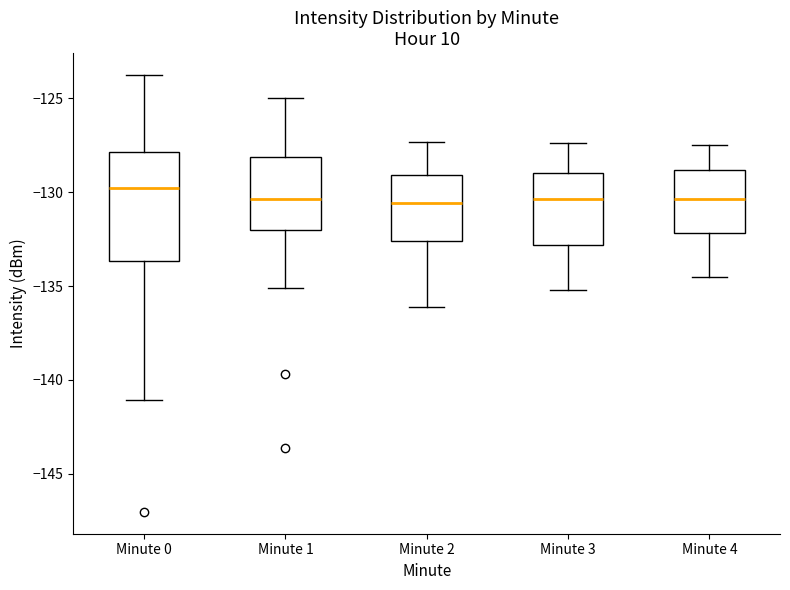

Which box is the tallest, from its lower edge to its upper edge?

Minute 0